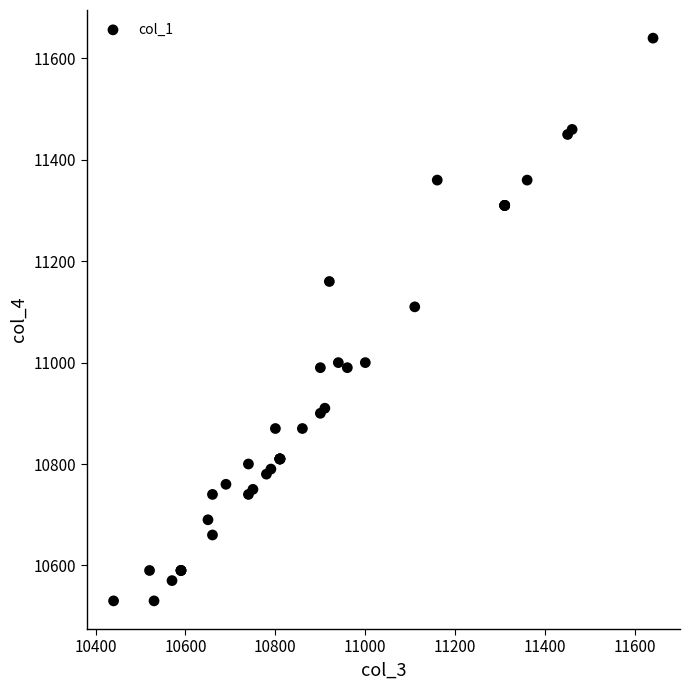

What Y value in the scatter plot is closest to 11085?

11110